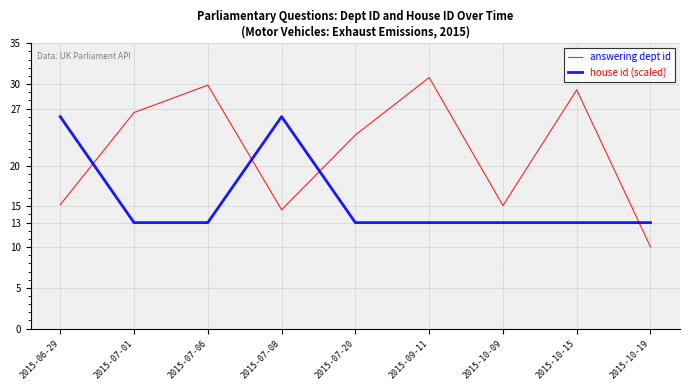

What are all the series names shown in the legend?

answering dept id, house id (scaled)